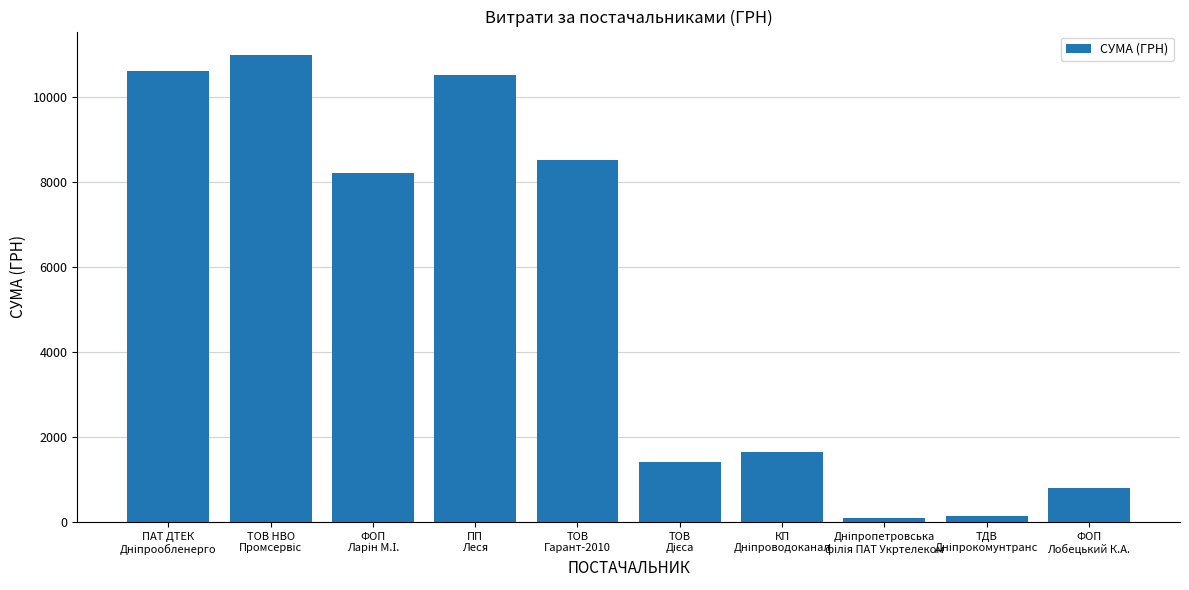

What is the value of the 6th bar from the left?

1399.9